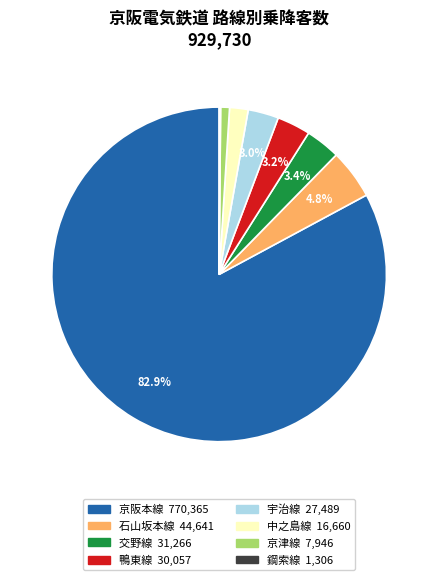

To the nearest percent, what is the average slice percentage?

12%